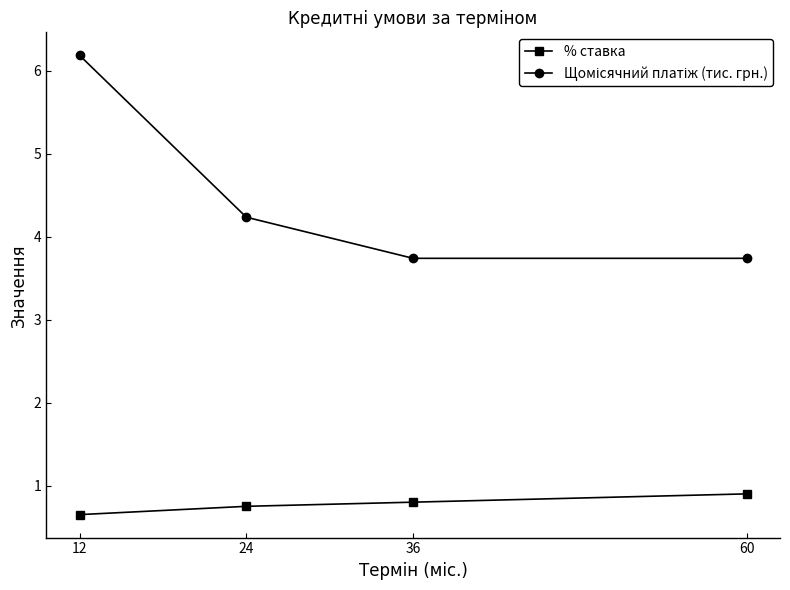

True or false: % ставка has more than 2 points higher than both neighbors.

False